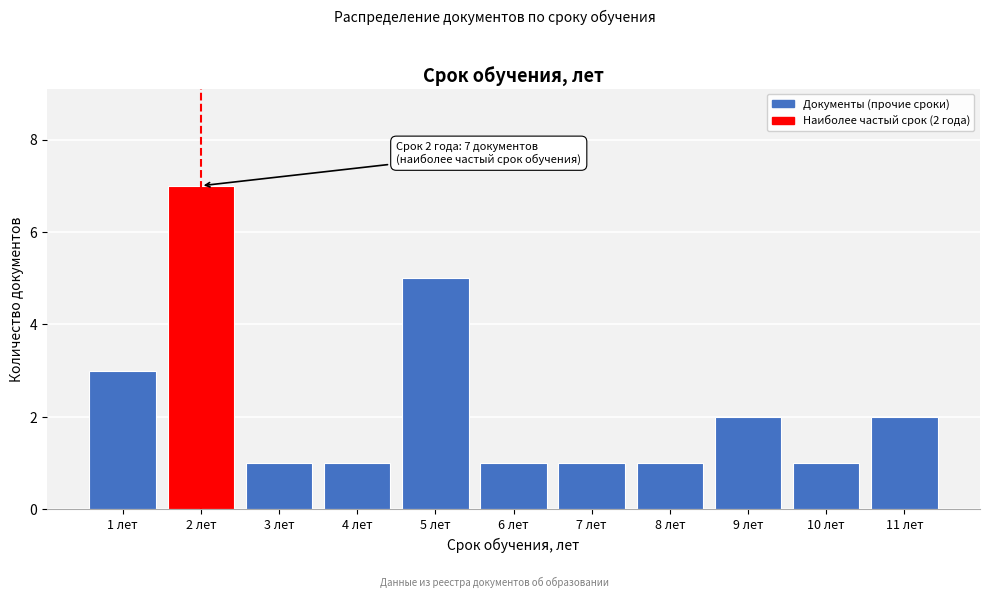

Reading right to left, what are all the values shown in this chart?

11 лет=2	10 лет=1	9 лет=2	8 лет=1	7 лет=1	6 лет=1	5 лет=5	4 лет=1	3 лет=1	2 лет=7	1 лет=3